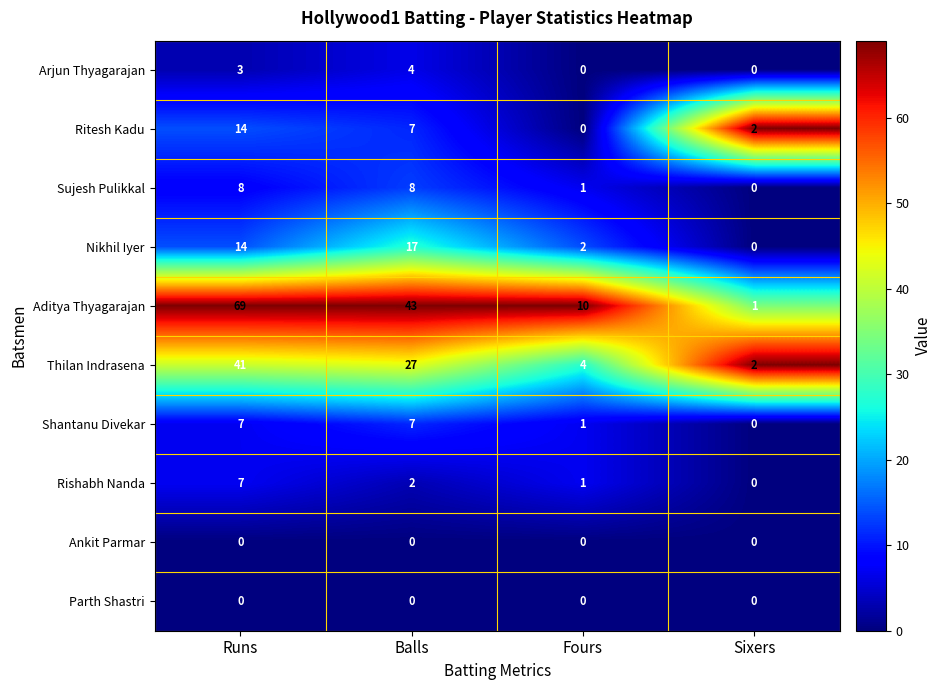

How many data points does each series have?

4